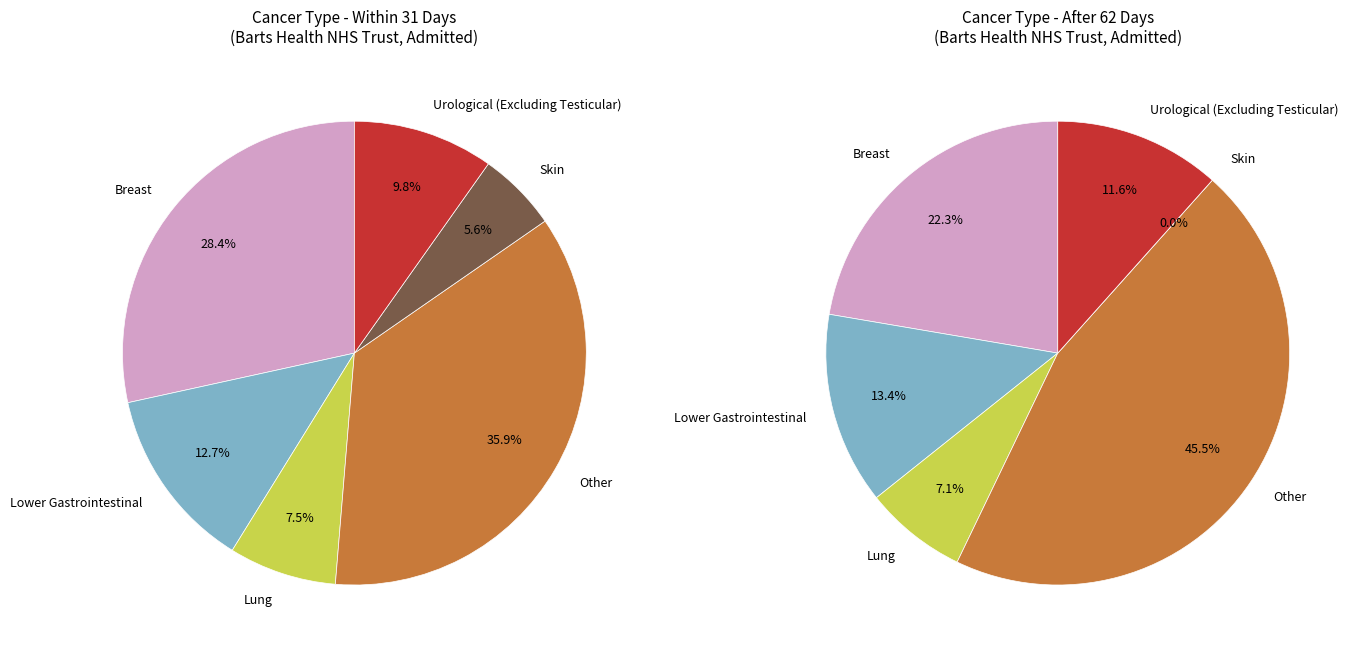

What is the smallest slice in the pie chart?

Skin